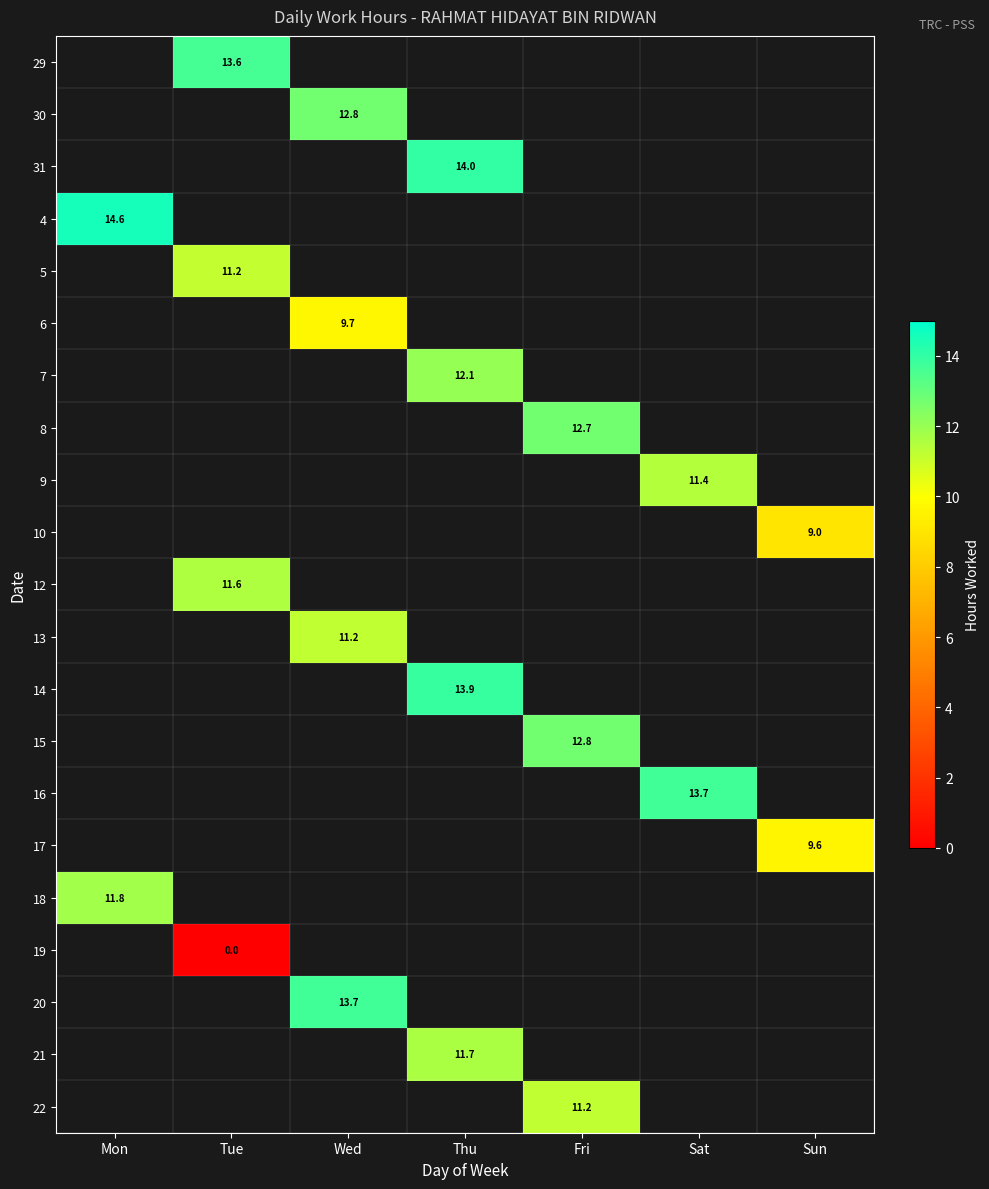

The 9 series shows 11.4 at Sat. True or false?

True